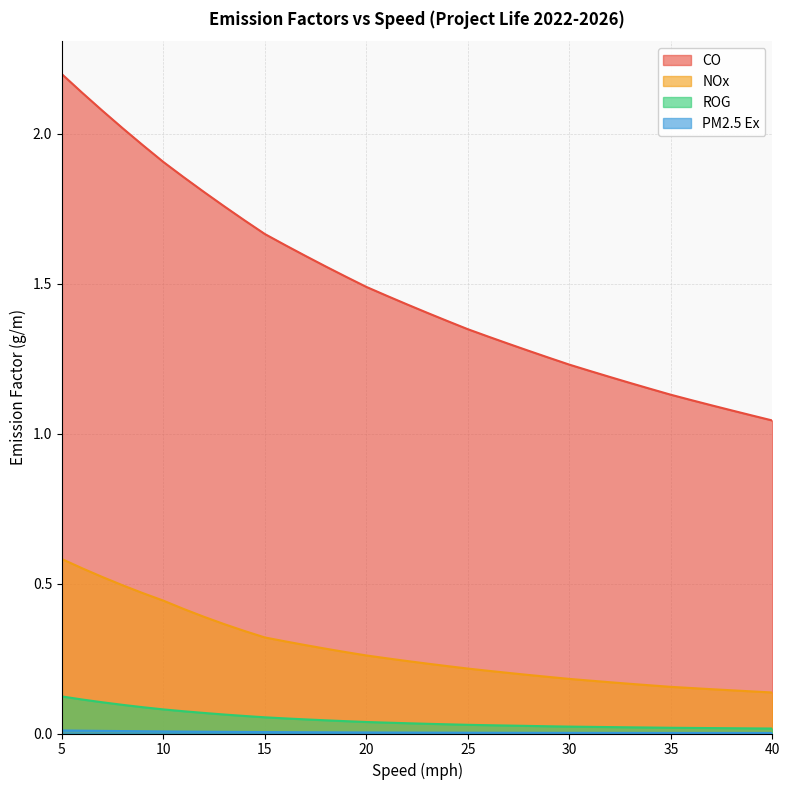

What is the total value across all series at 5?

2.9